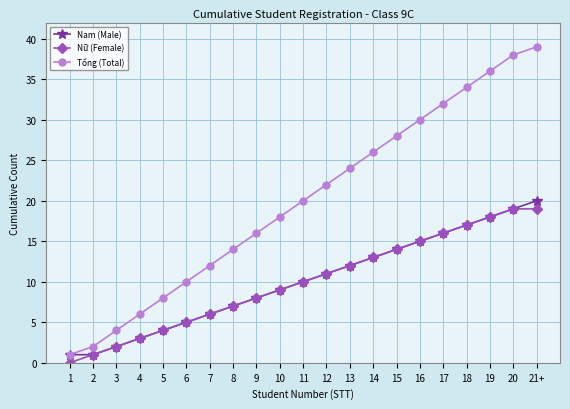

What is the label of the 11th point from the left?

11